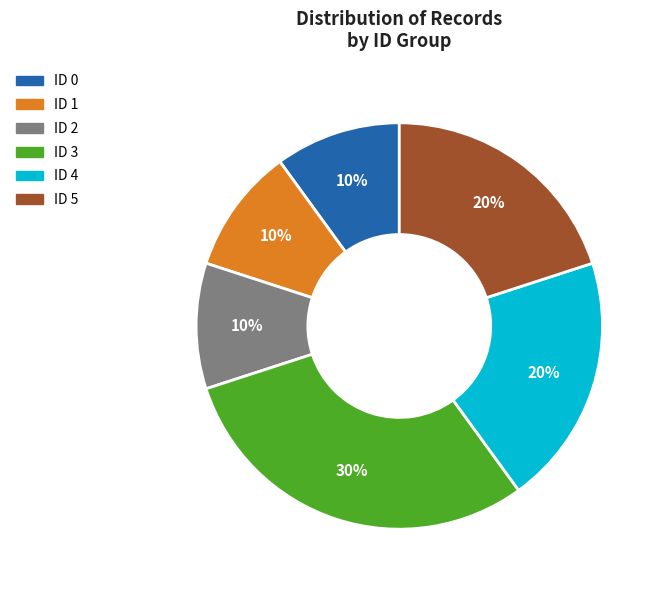

Combined, do ID 1 and ID 3 account for over 50%?

No